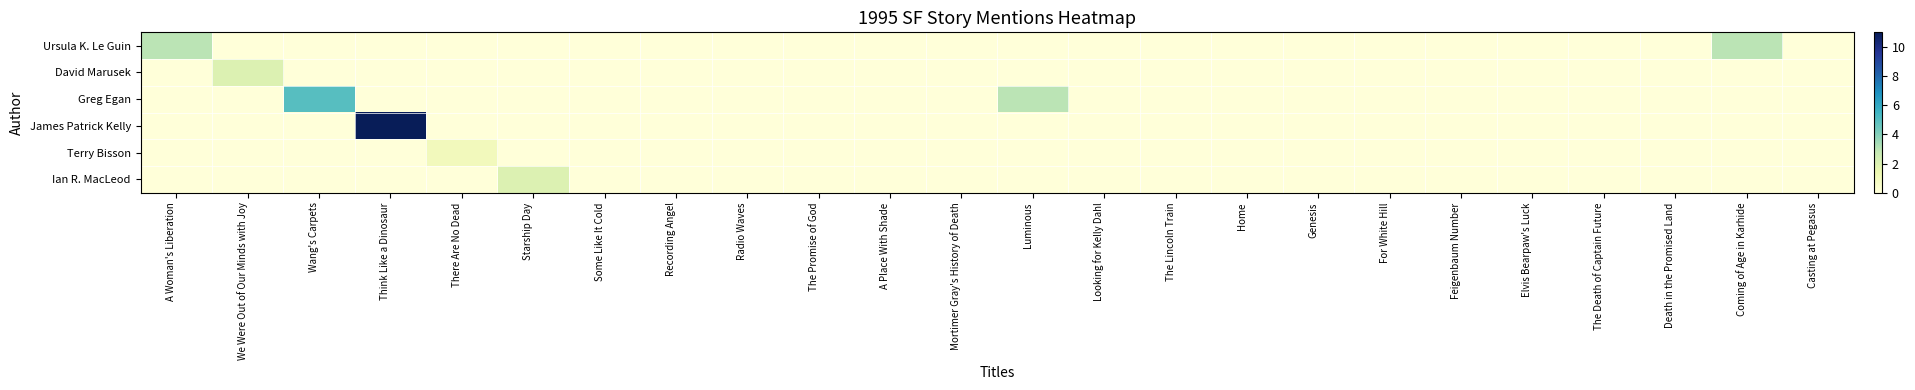

At how many categories does at least one series exceed 0?

8